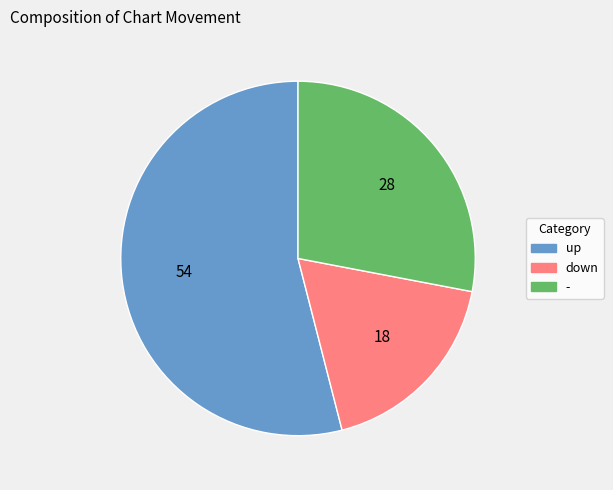

Is the sum of up and - greater than half?

Yes